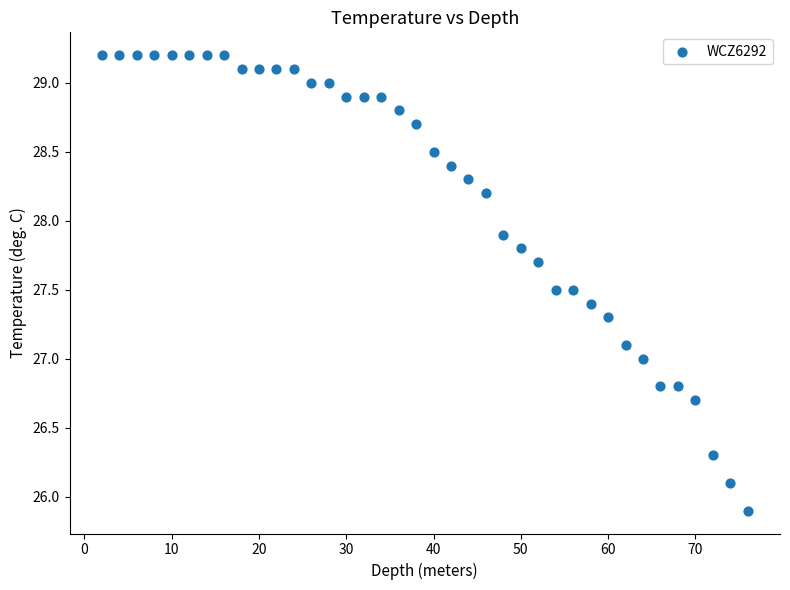

What is the range of Y values (max minus min)?

3.3